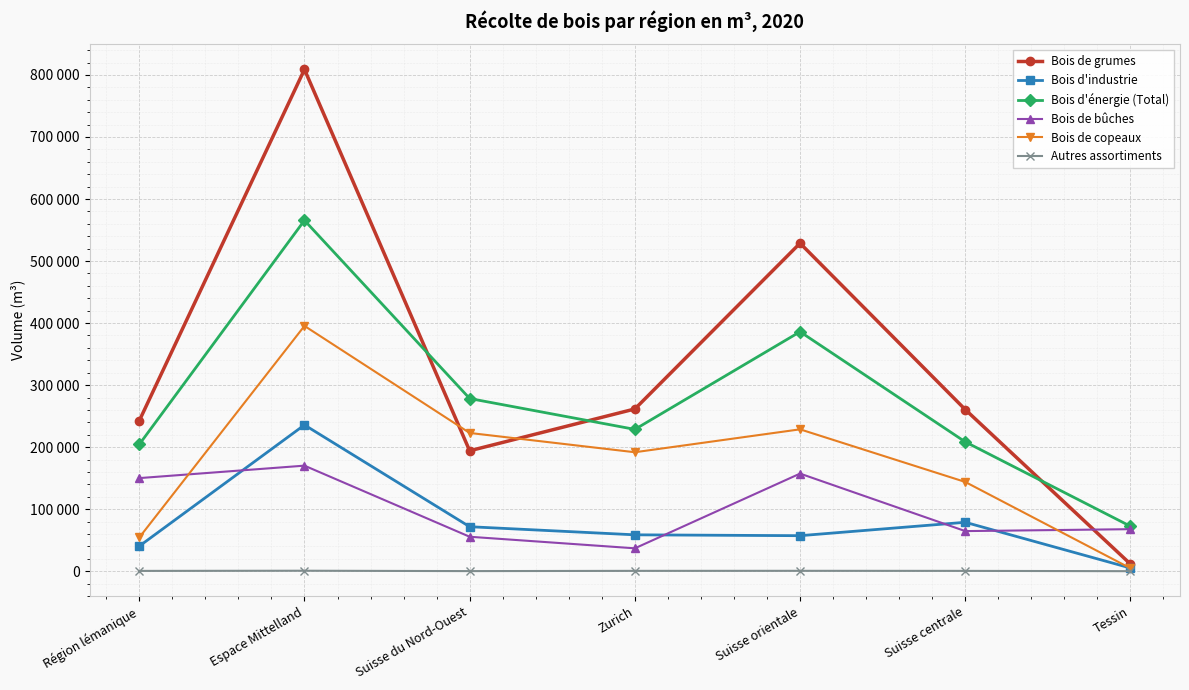

What is the label of the 3rd point from the left?

Suisse du Nord-Ouest